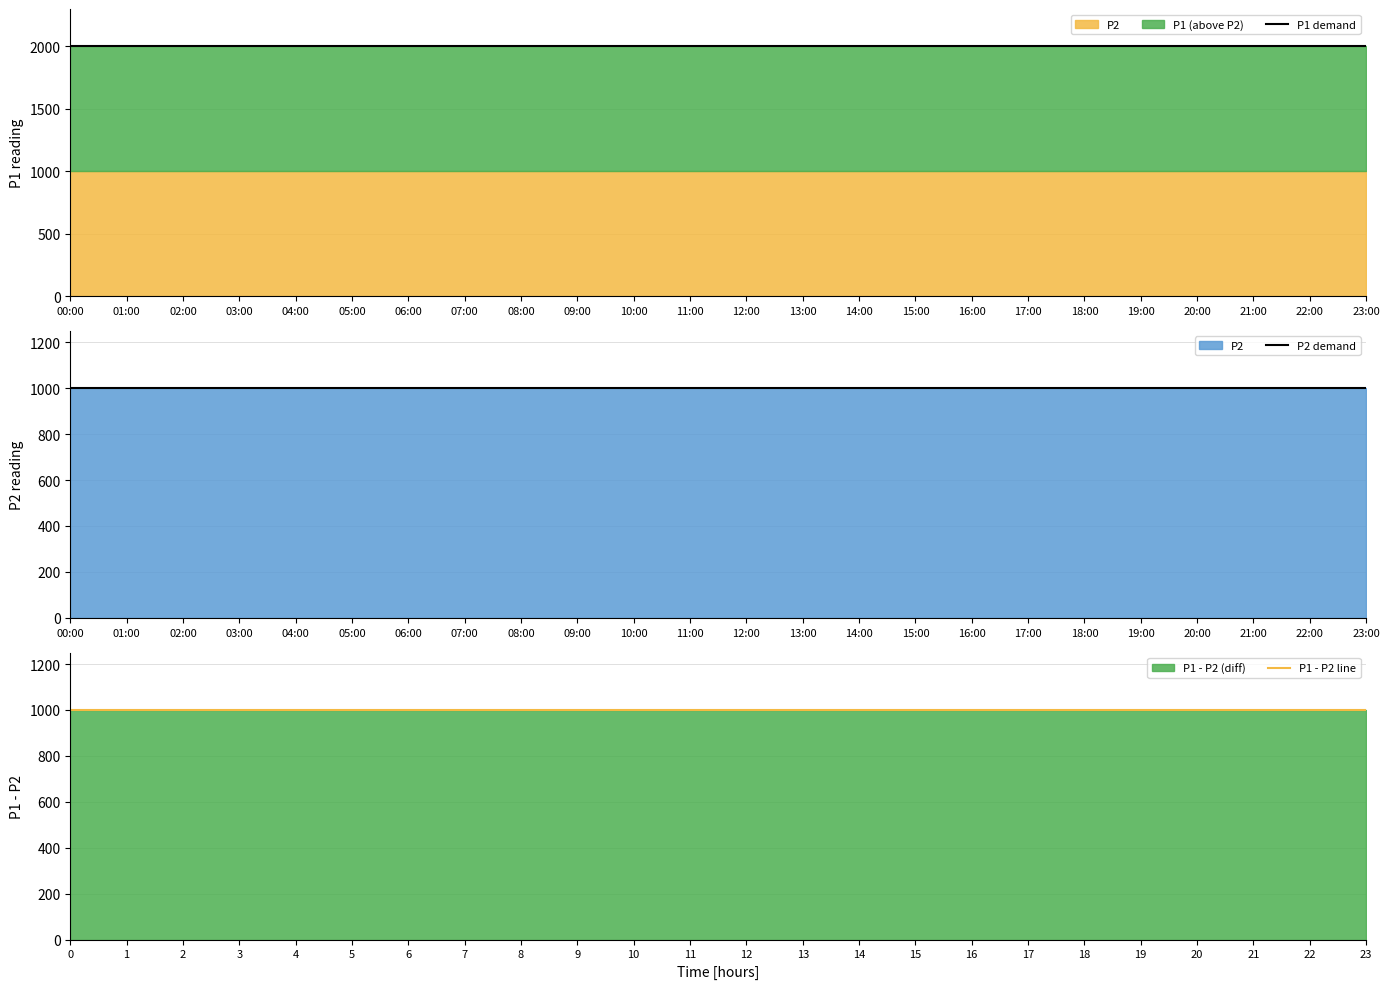

True or false: P1 demand and P1 - P2 line intersect in this chart.

False